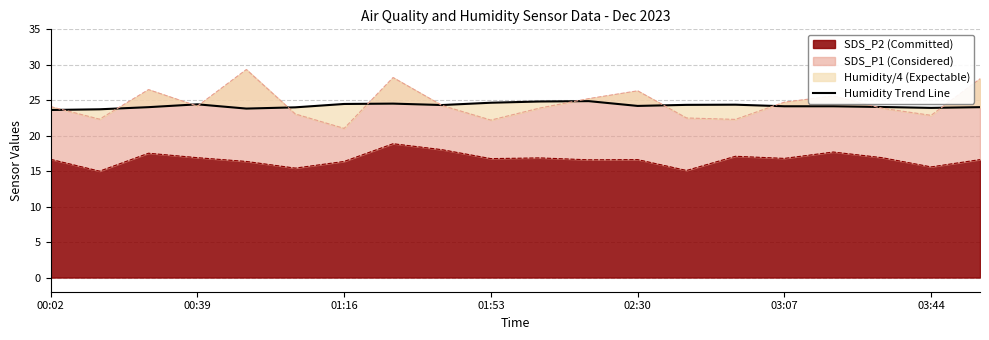

What is the lowest value of the SDS_P2 (Committed) series?

15.0